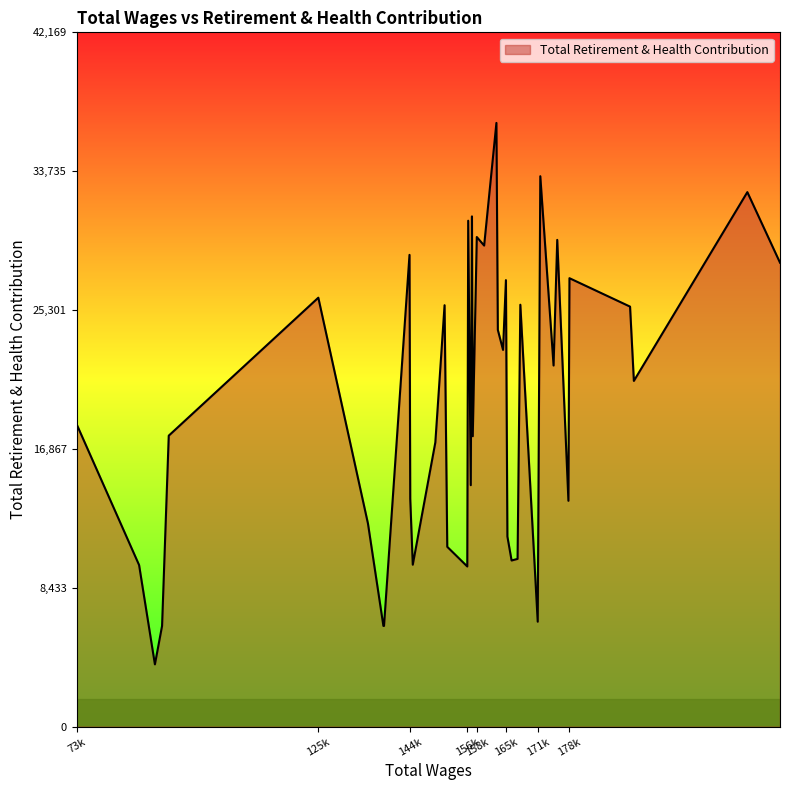

What is the difference between the maximum and minimum values?

32885